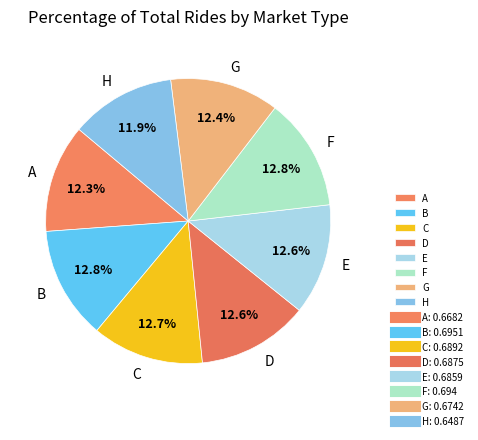

The B slice represents 18% of the pie. True or false?

False